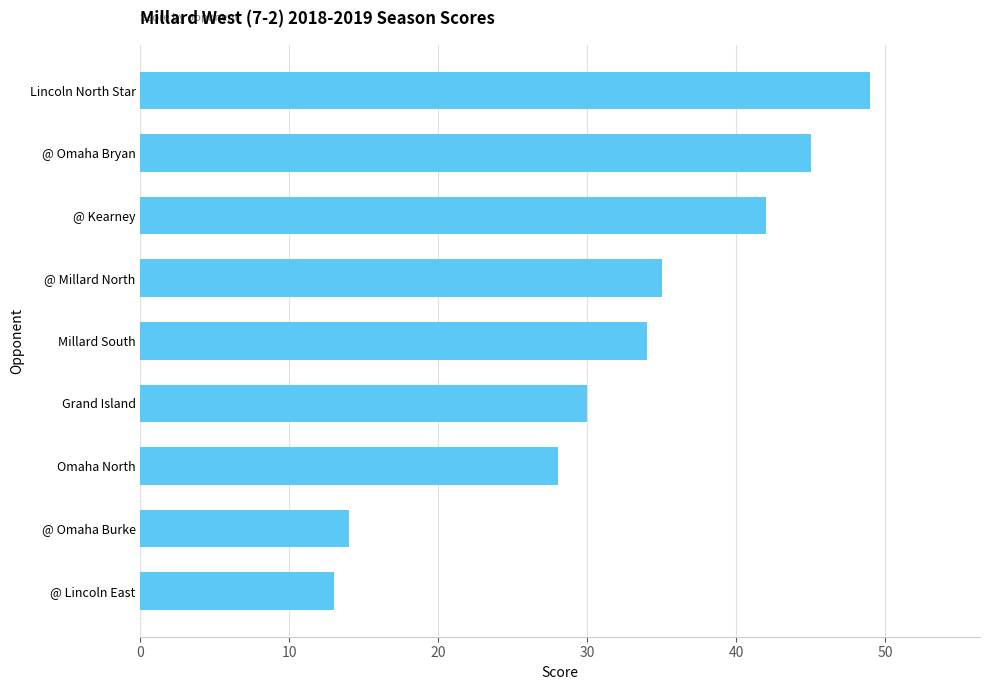

What is the maximum value shown in the chart?

49